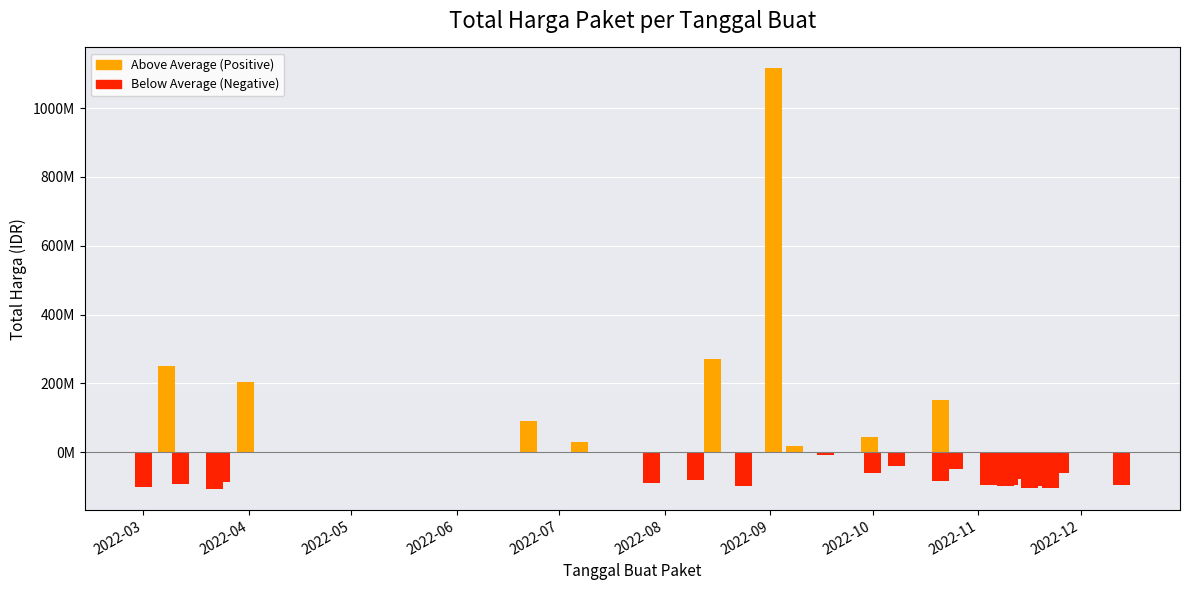

What is the difference between the second highest and second lowest values?

375250000.0